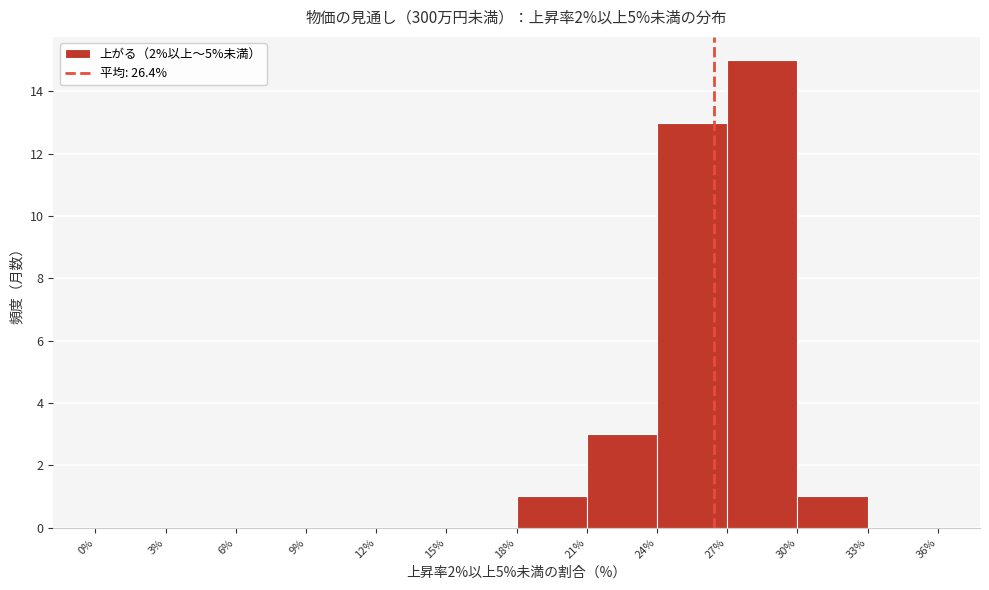

Reading left to right, transcribe this chart: for each bar, give the range it covers on the x-axis and its height. The values are not printed on the chart, so give them approximately, as read against the axis.

0% to 3%: 0
3% to 6%: 0
6% to 9%: 0
9% to 12%: 0
12% to 15%: 0
15% to 18%: 0
18% to 21%: 1
21% to 24%: 3
24% to 27%: 13
27% to 30%: 15
30% to 33%: 1
33% to 36%: 0